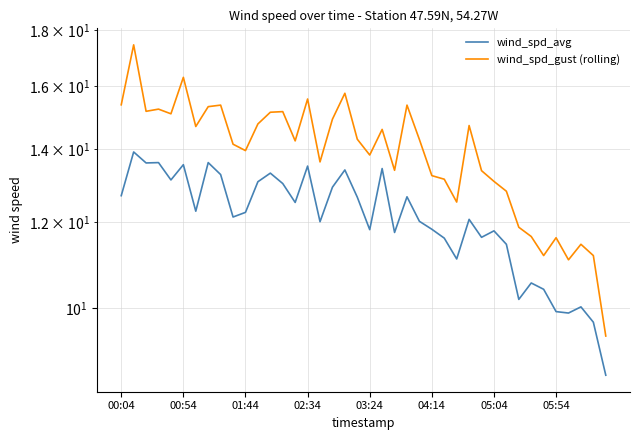

What are all the series names shown in the legend?

wind_spd_avg, wind_spd_gust (rolling)